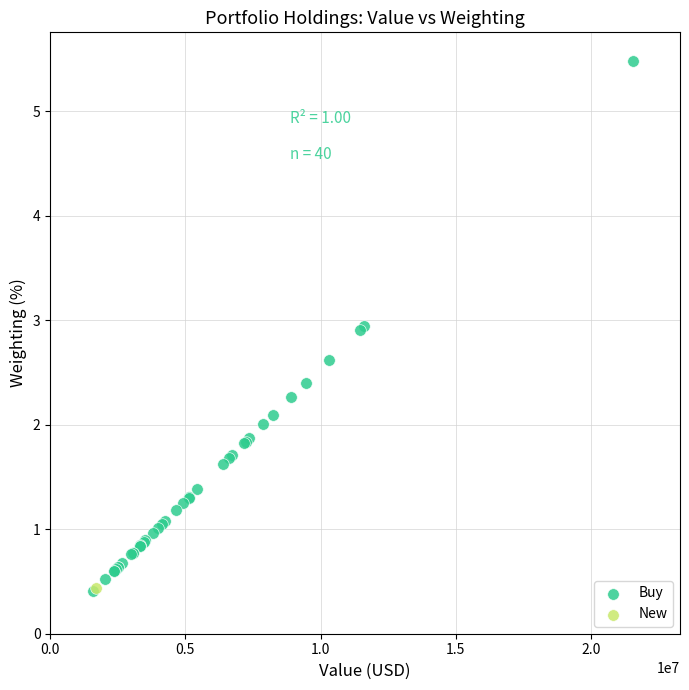

What are all the series names shown in the legend?

Buy, New